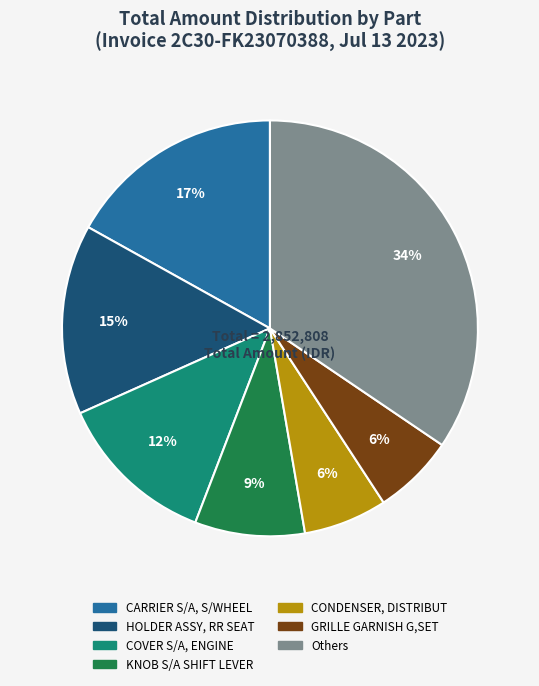

To the nearest percent, what is the difference between the largest and smallest slice percentages?

28%